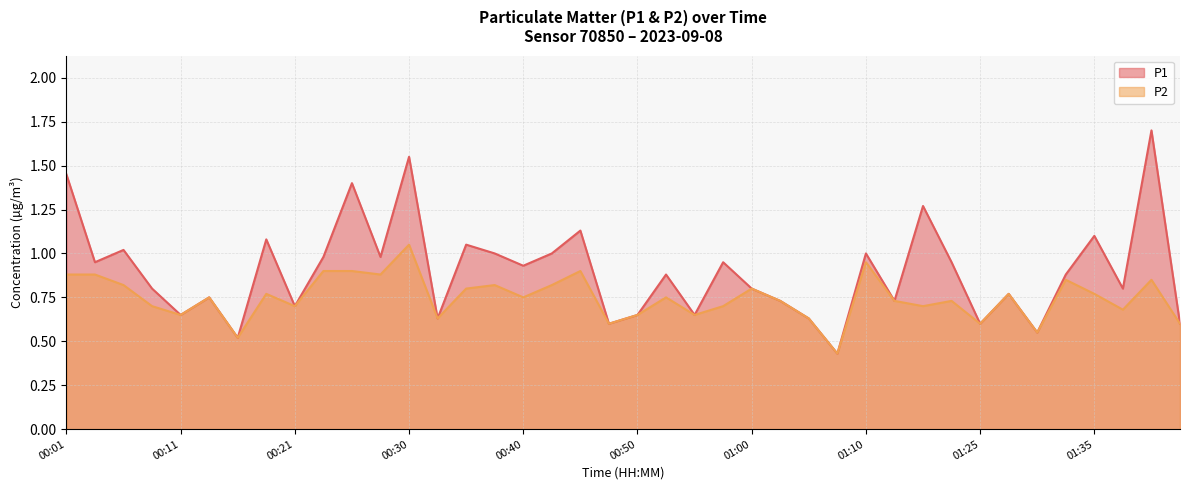

True or false: P1 and P2 cross at least once.

False